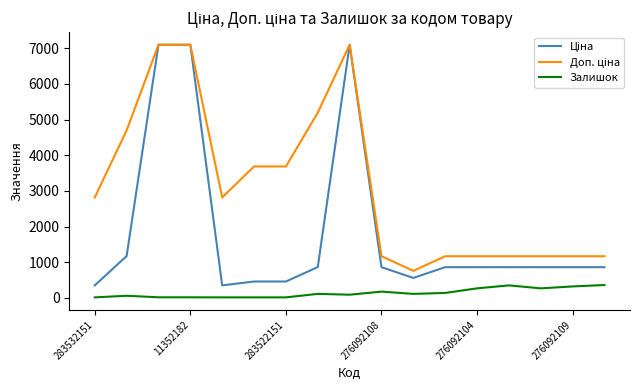

What is the maximum value shown in the chart?

7098.8